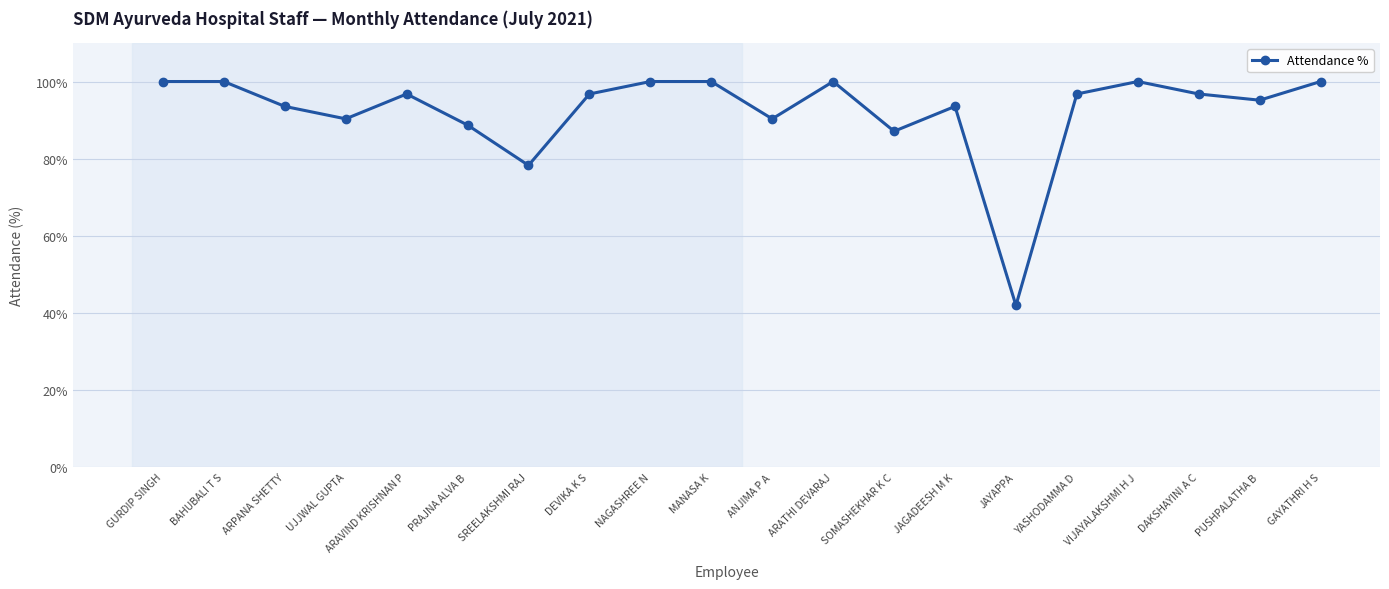

What is the ratio of the value at SOMASHEKHAR K C to the value at PRAJNA ALVA B?

1.0